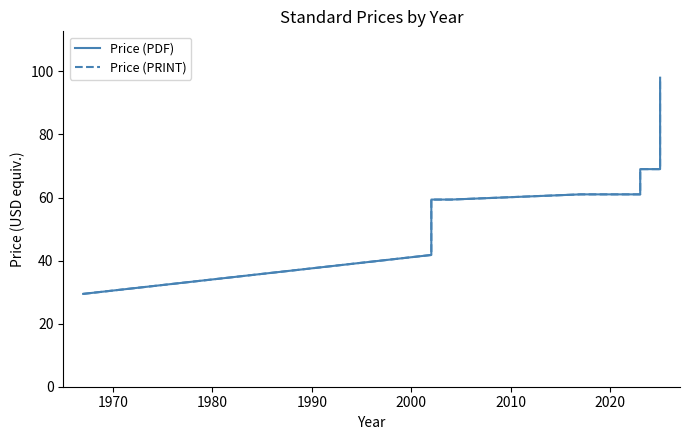

What is the average value of the Price (PRINT) series?

64.1